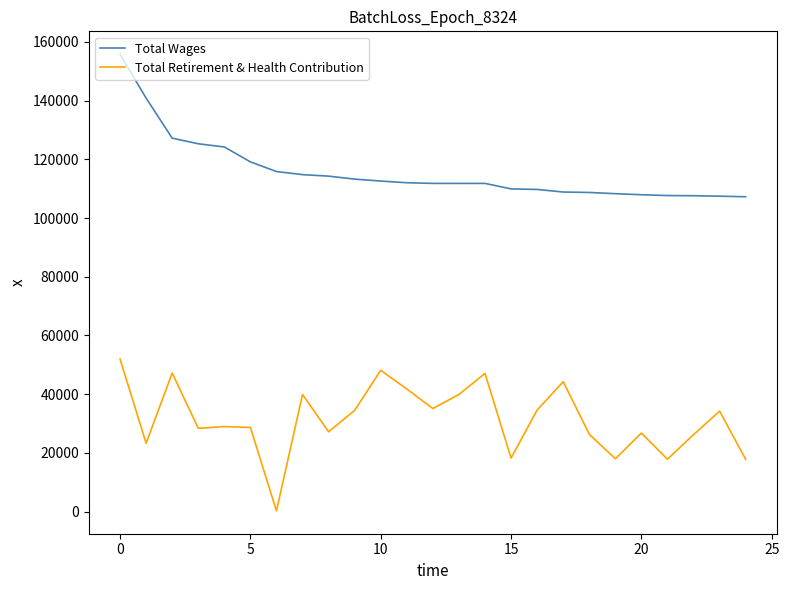

Rank the series by their maximum value, from highest to lowest.

Total Wages, Total Retirement & Health Contribution